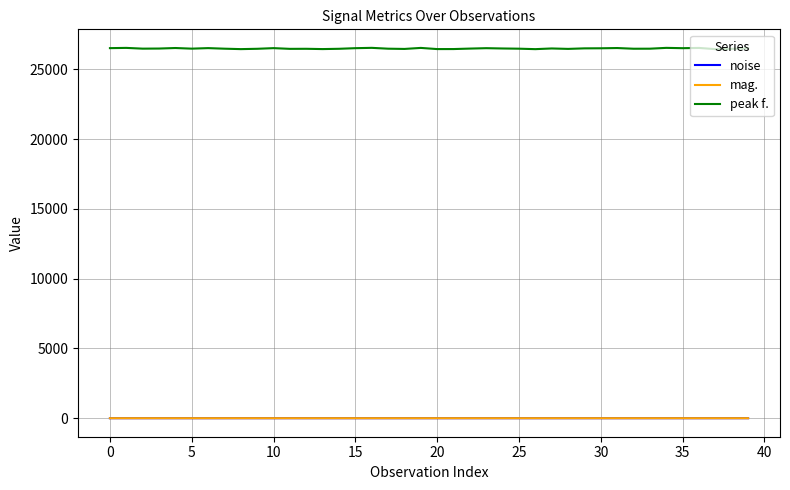

At how many categories does at least one series exceed 20587?

40